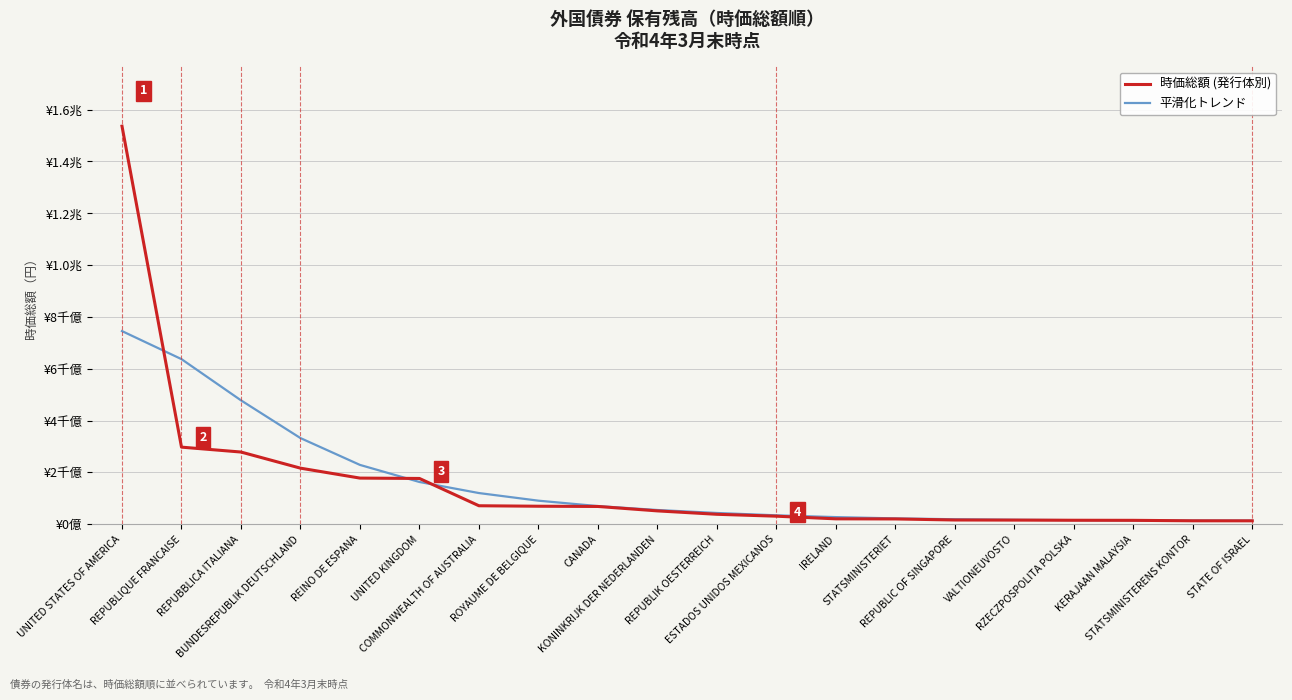

Does the chart display data point markers on the line(s)?

No